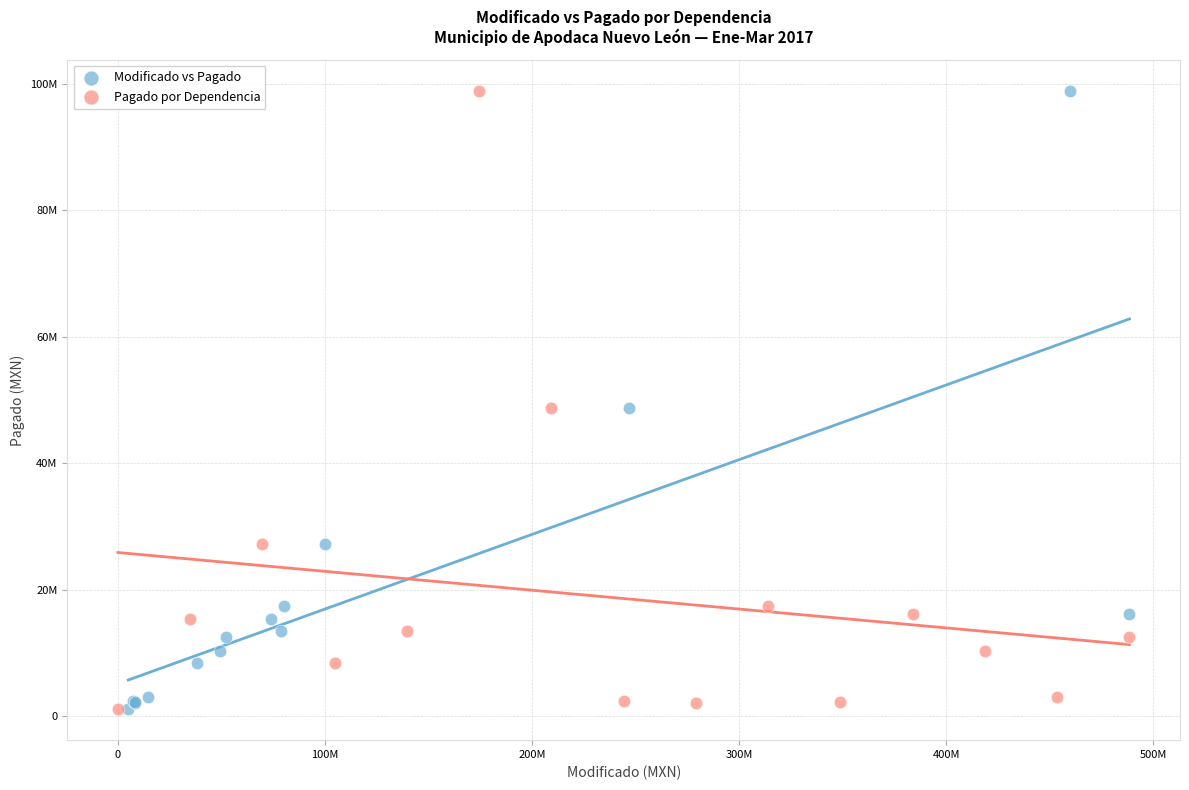

What are all the series names shown in the legend?

Modificado vs Pagado, Pagado por Dependencia